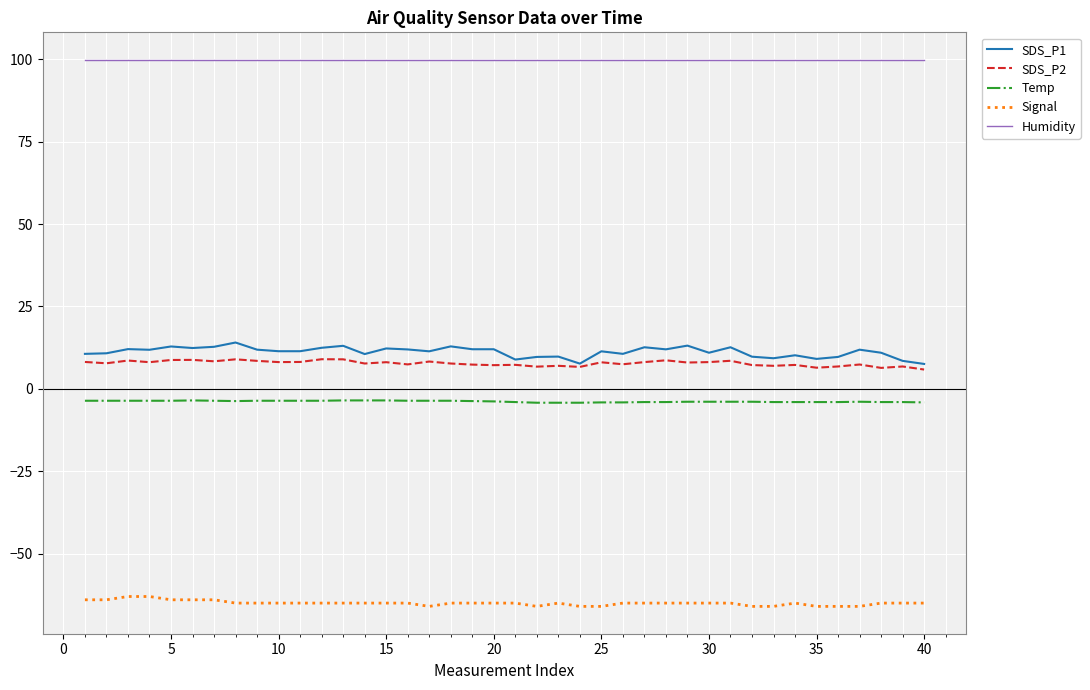

Which series has the widest spread of values?

SDS_P1